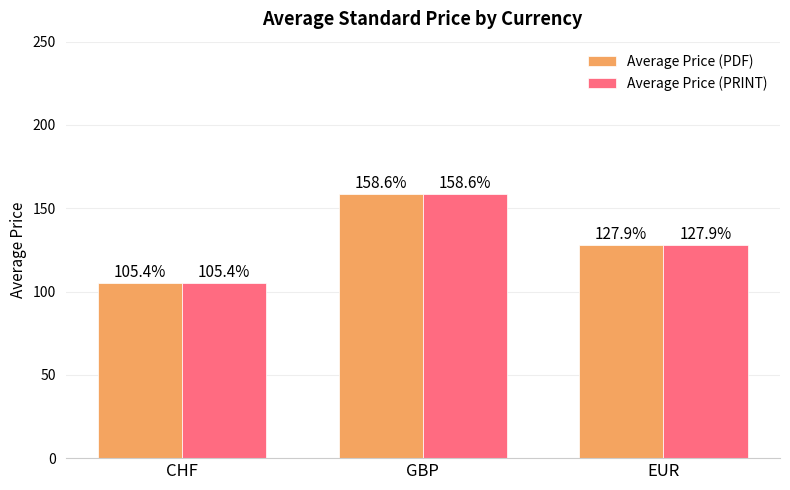

At which category is the sum across all series the highest?

GBP